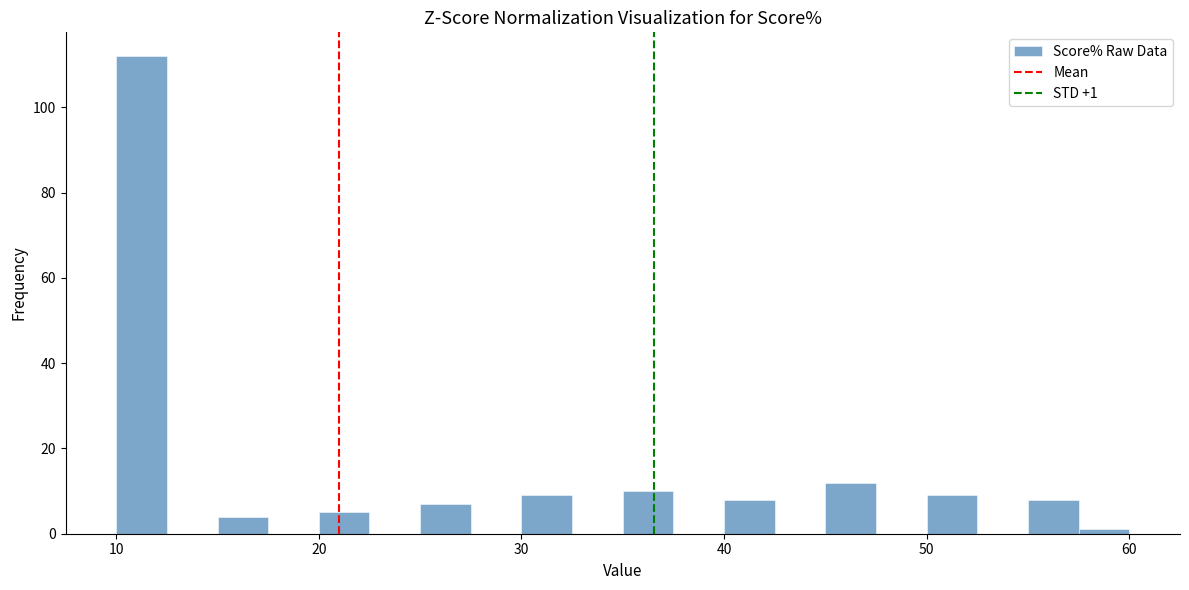

Read against the x-axis, roughly where is the centre of the tallest bar?

11